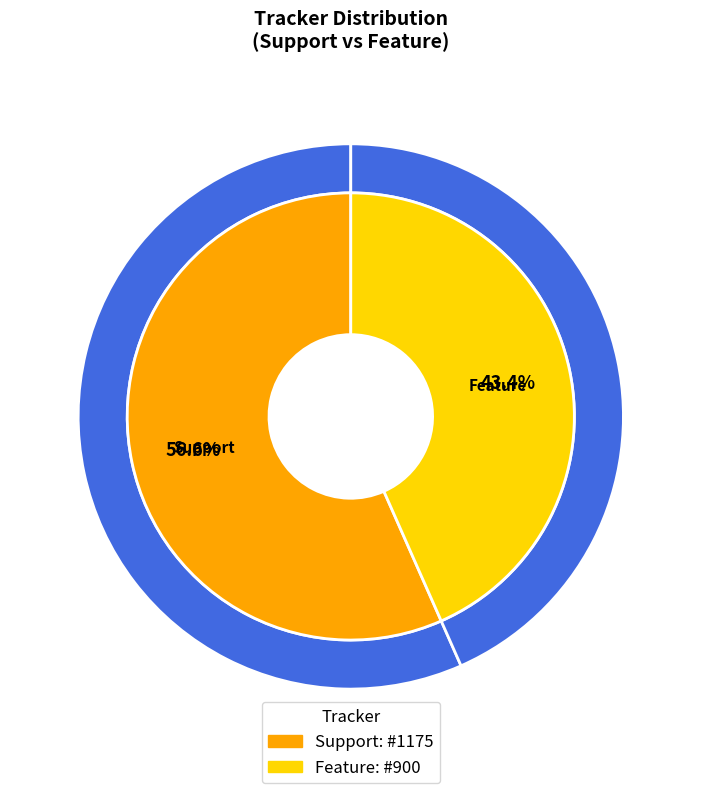

How many segments does this pie chart have?

2